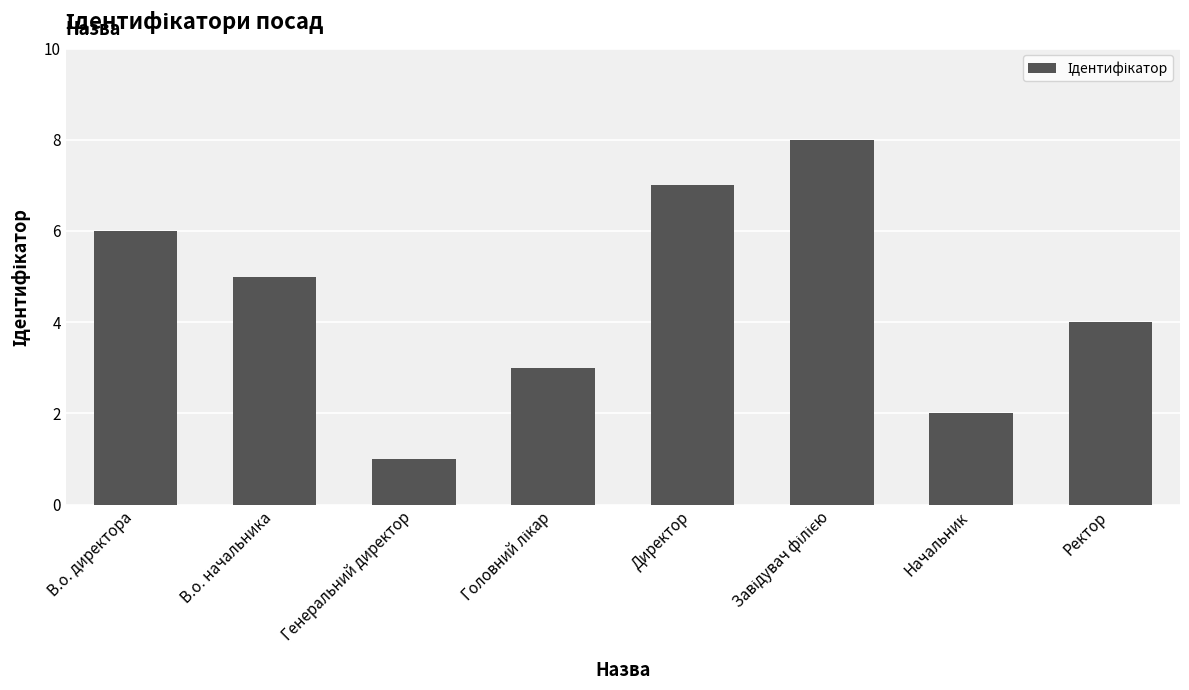

Reading left to right, extract all data points from this chart.

6	5	1	3	7	8	2	4